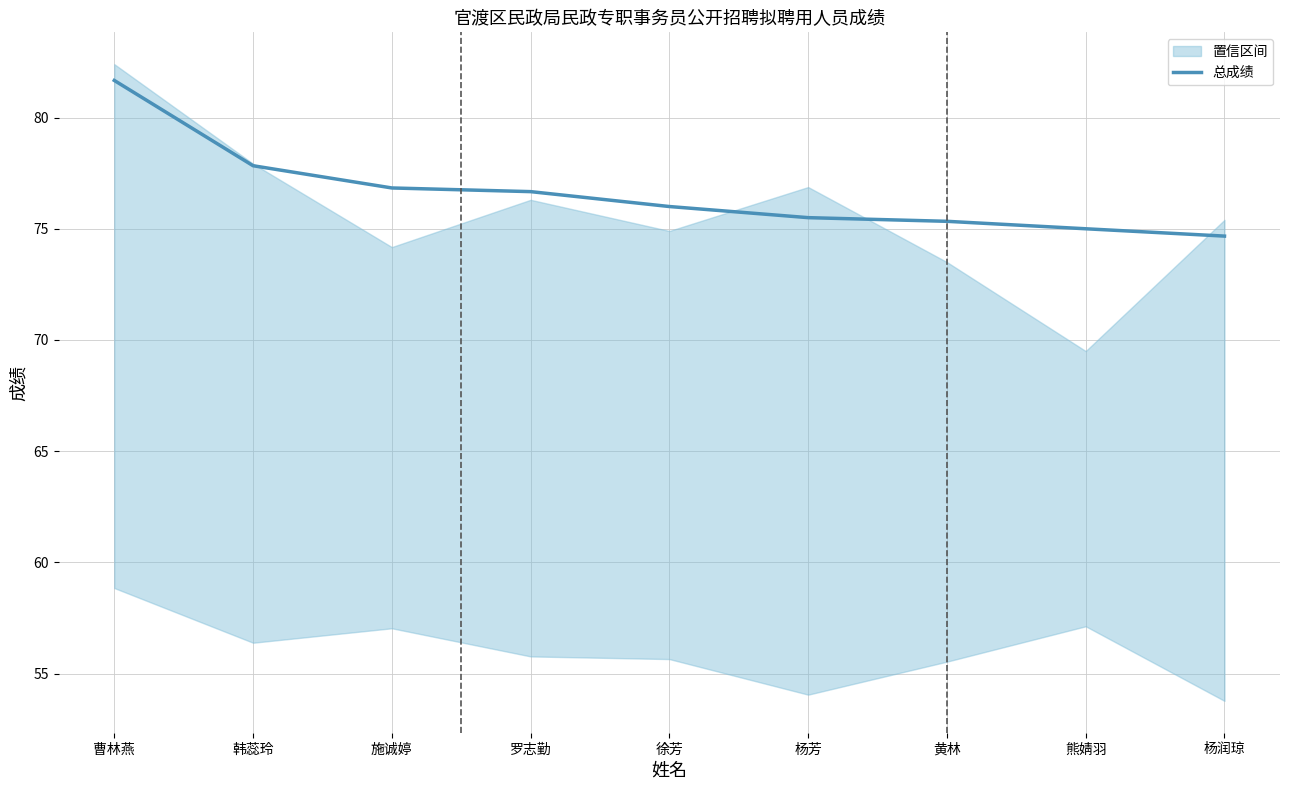

Reading right to left, extract all data points from this chart.

74.7	75.0	75.3	75.5	76.0	76.7	76.8	77.8	81.7